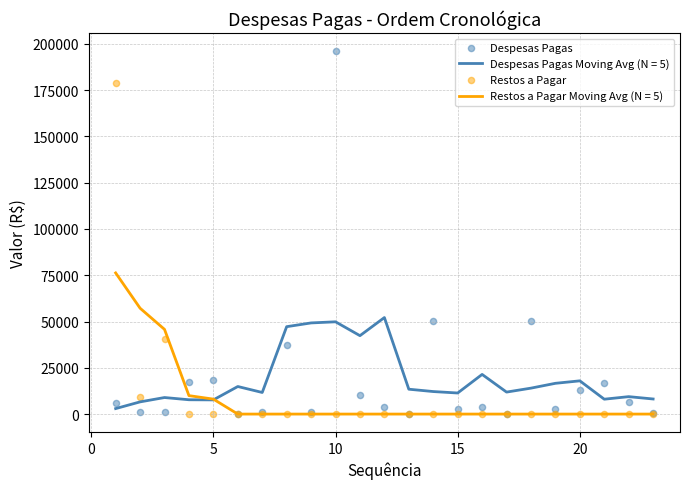

Is the value of Despesas Pagas at 16 greater than the value of Restos a Pagar at 25?

Yes